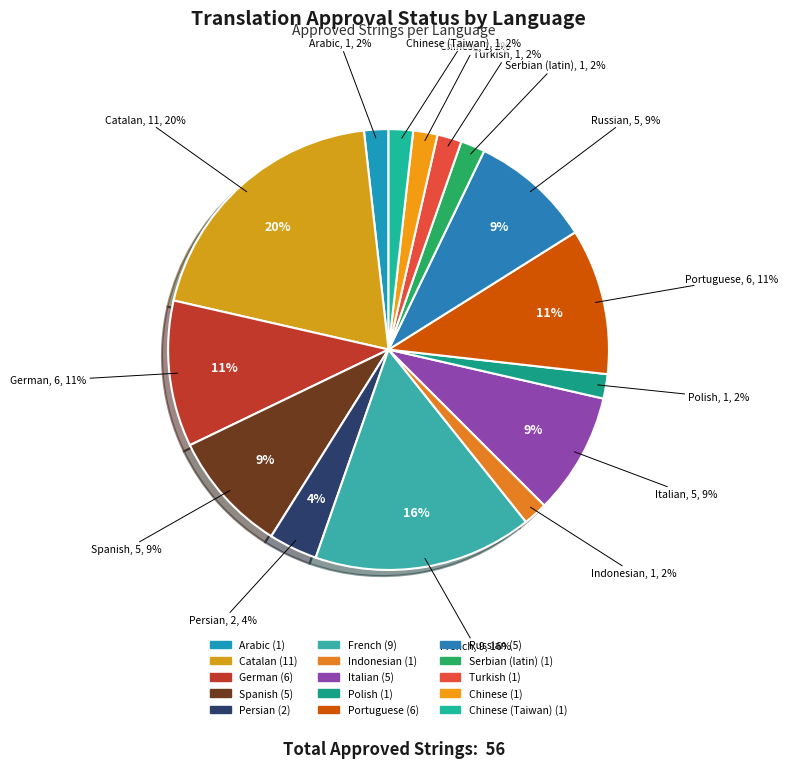

What is the change in value from German to Spanish?

-1